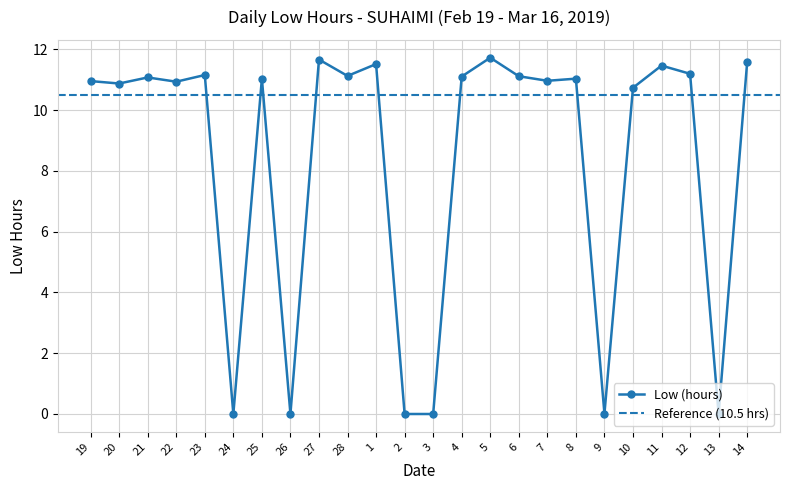

What is the label of the 4th point from the right?

11